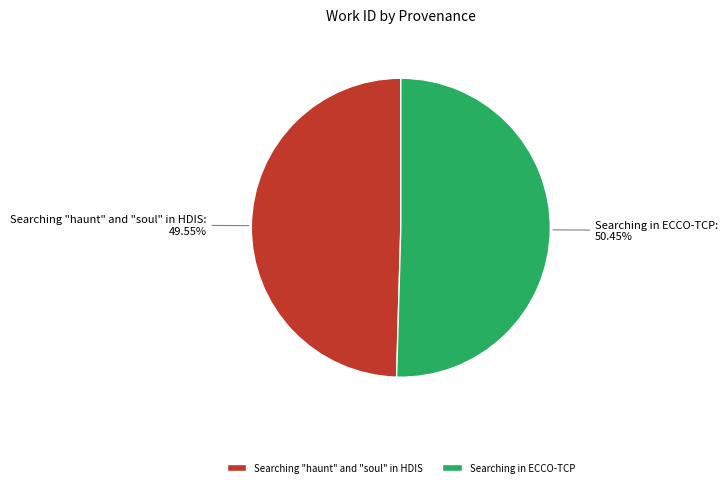

Combined, do Searching in ECCO-TCP and Searching "haunt" and "soul" in HDIS account for over 50%?

Yes